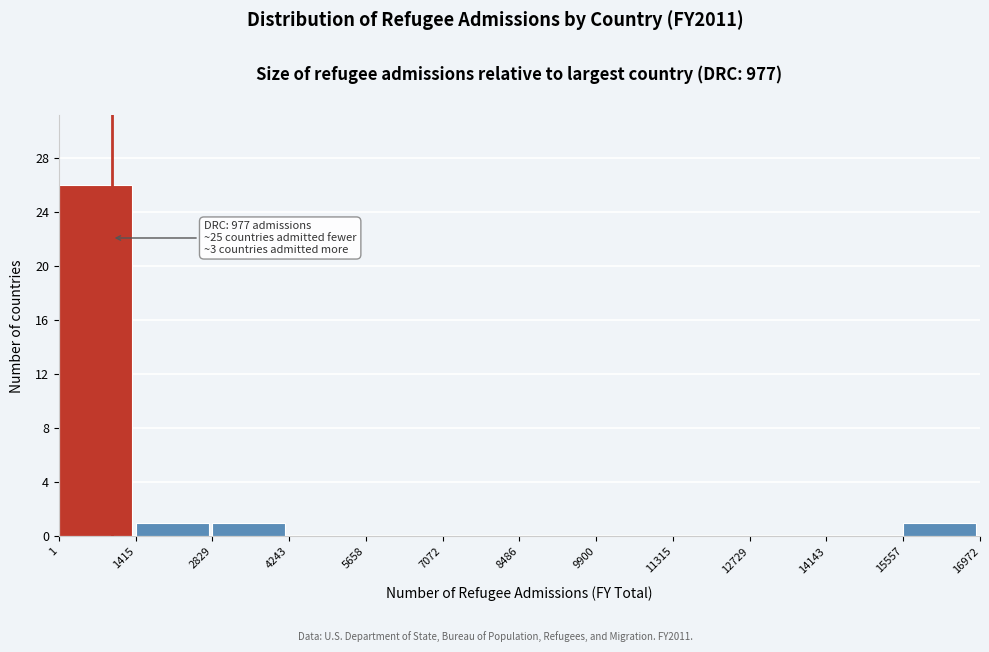

Which range on the x-axis has the tallest bar?

1 to 1415